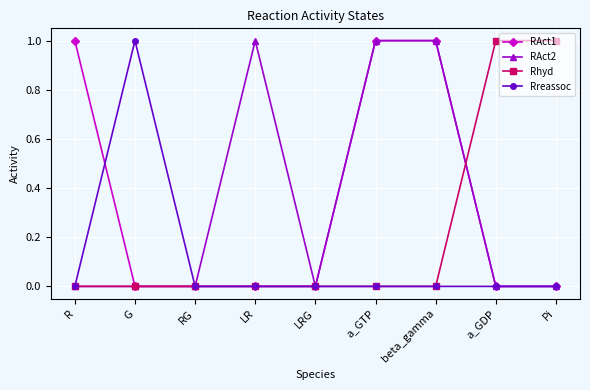

True or false: RAct2 has a value of -1 at G.

False